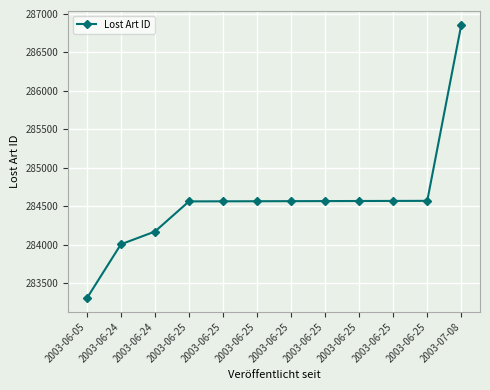

Rank the categories by value from highest to lowest.

2003-07-08, 2003-06-25, 2003-06-25, 2003-06-25, 2003-06-25, 2003-06-25, 2003-06-25, 2003-06-25, 2003-06-25, 2003-06-24, 2003-06-24, 2003-06-05